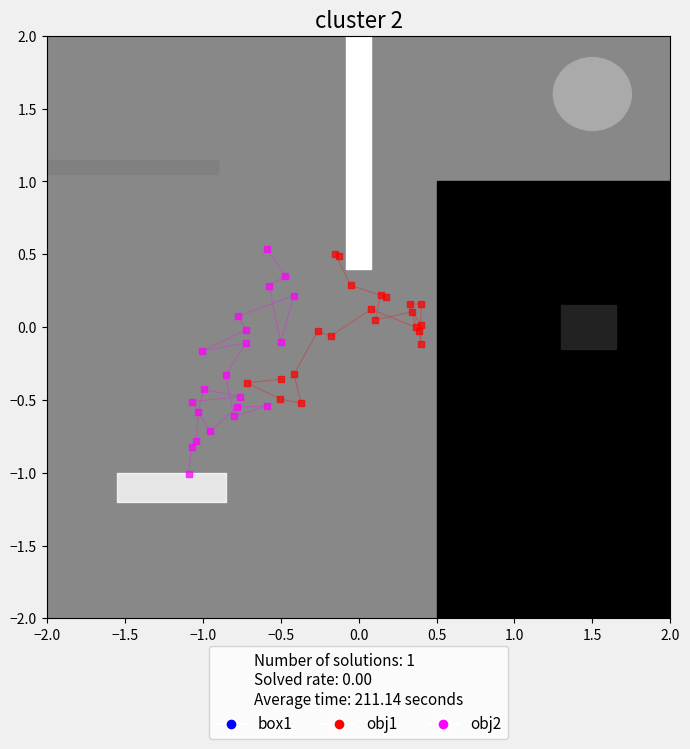

Which series reaches the minimum Y coordinate?

obj2